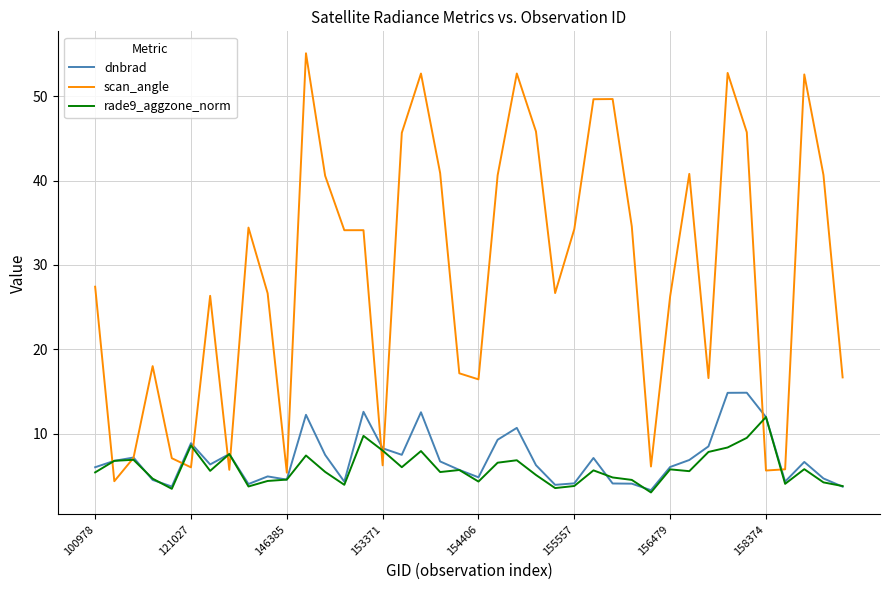

What is the maximum value shown in the chart?

55.1